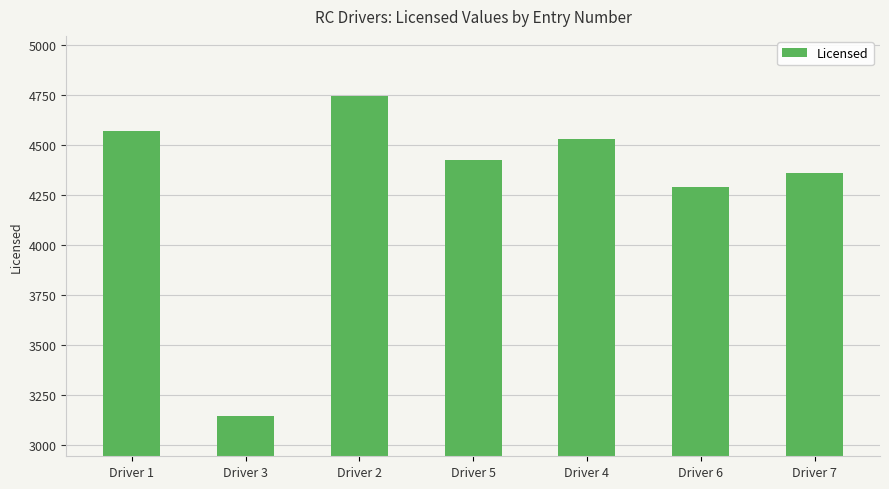

Reading left to right, extract all data points from this chart.

Driver 1=4572	Driver 3=3143	Driver 2=4748	Driver 5=4426	Driver 4=4532	Driver 6=4289	Driver 7=4361